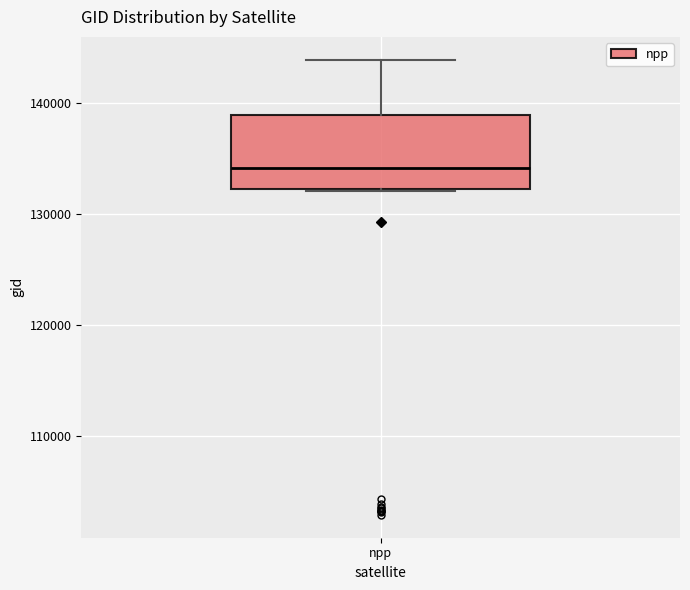

Transcribe this box plot: give where the median line is, the range the box spans, and where the two whiskers end, as read against the y-axis. The values are not printed on the chart, so give them approximately, as read against the axis.

median 134000, box 132000 to 139000, whiskers 132000 to 144000